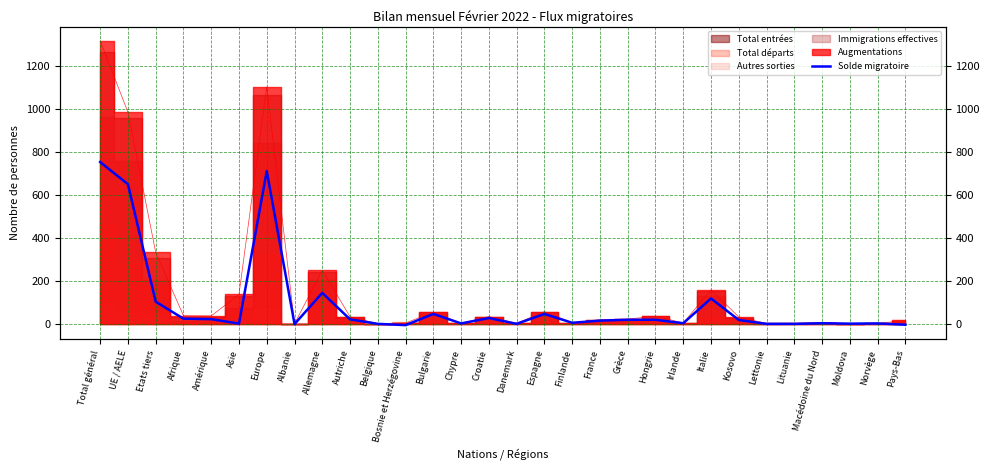

How many interior local valleys (lower than both neighbors) does the data have?

8